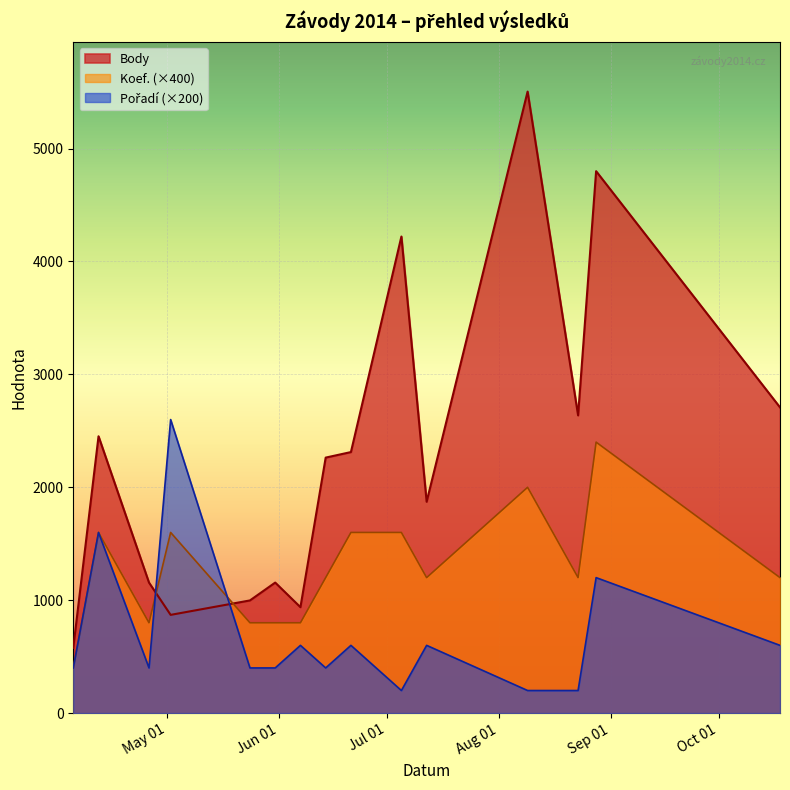

The value of Koef. at 2014-05-31 is 800. True or false?

True